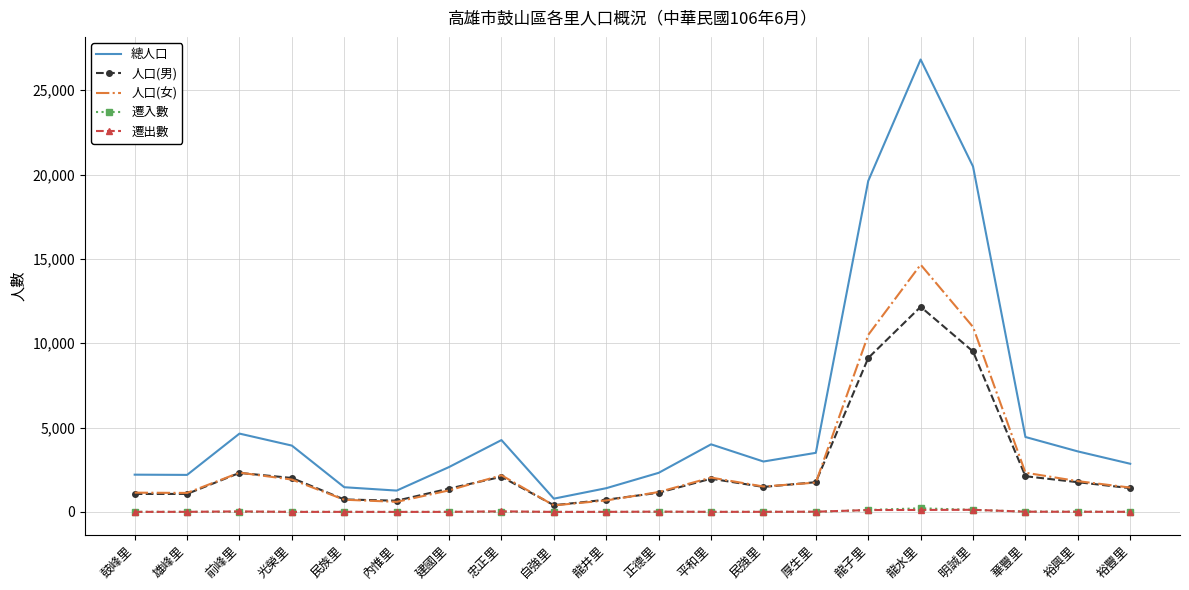

What is the spread (max minus min) of values at 明誠里?

20349